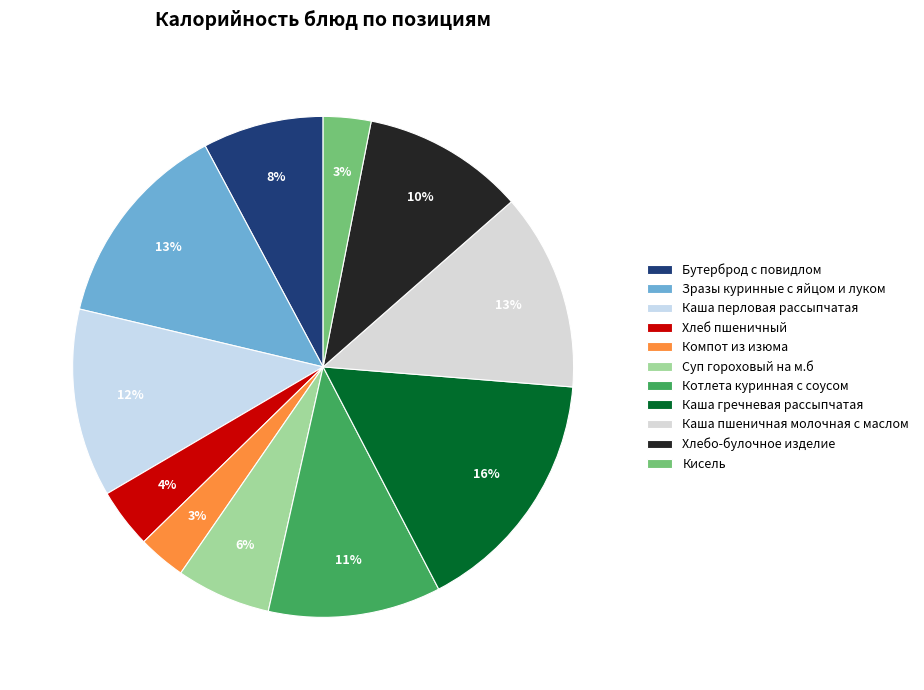

Combined, do Компот из изюма and Хлебо-булочное изделие account for over 50%?

No